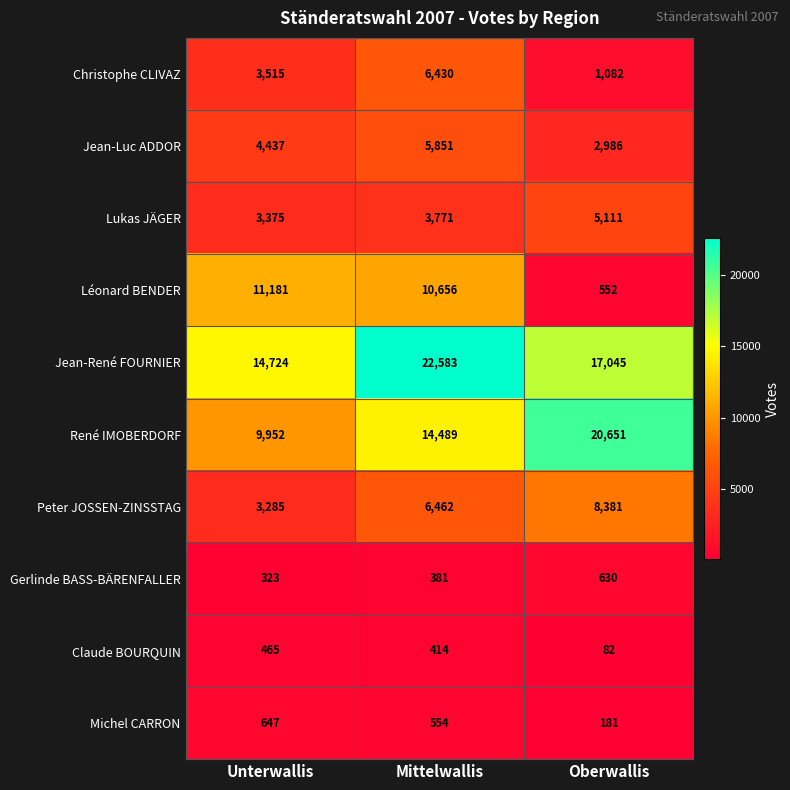

Read the Lukas JÄGER value at Mittelwallis, to the nearest 100.

3800